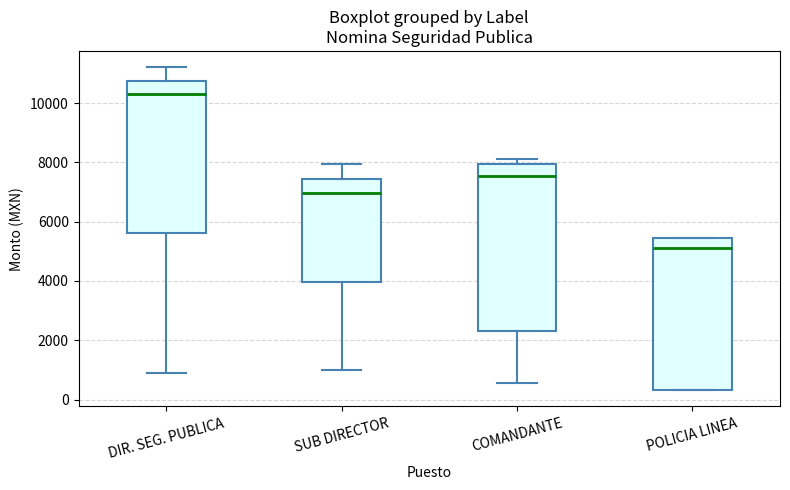

Which box is the tallest, from its lower edge to its upper edge?

COMANDANTE